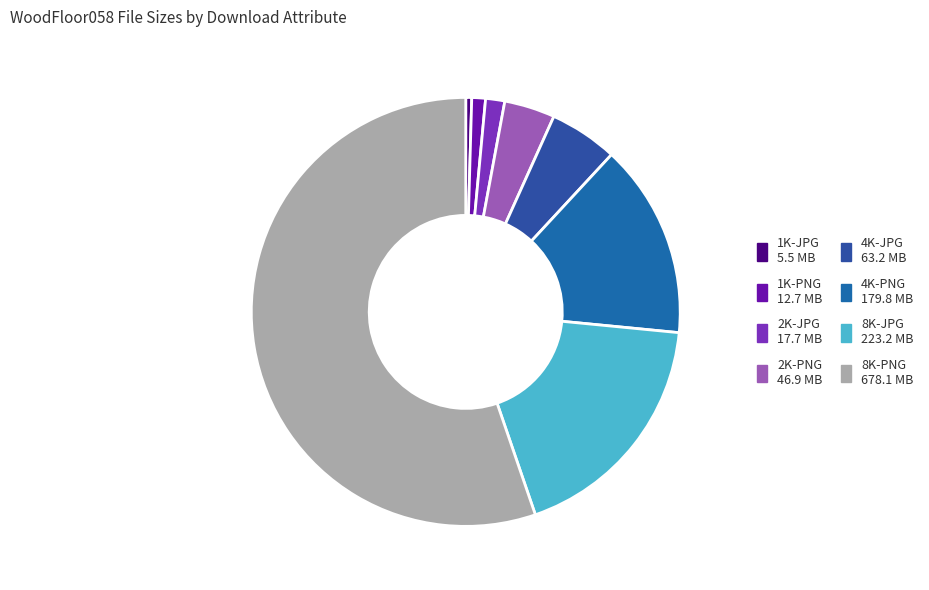

What is the majority slice?

8K-PNG